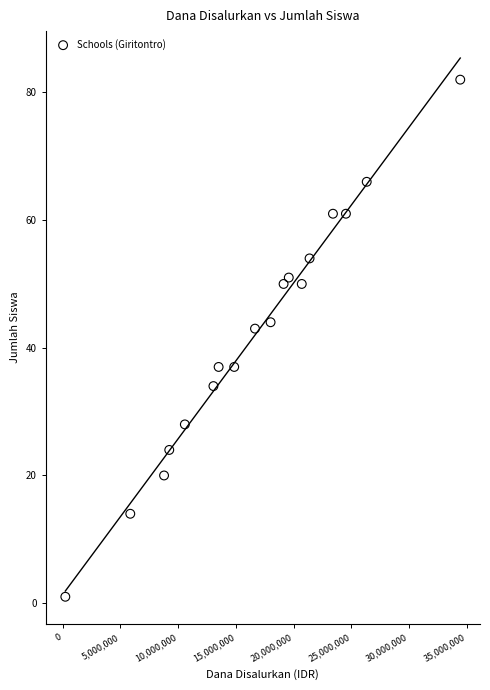

What Y value in the scatter plot is closest to 41?

43